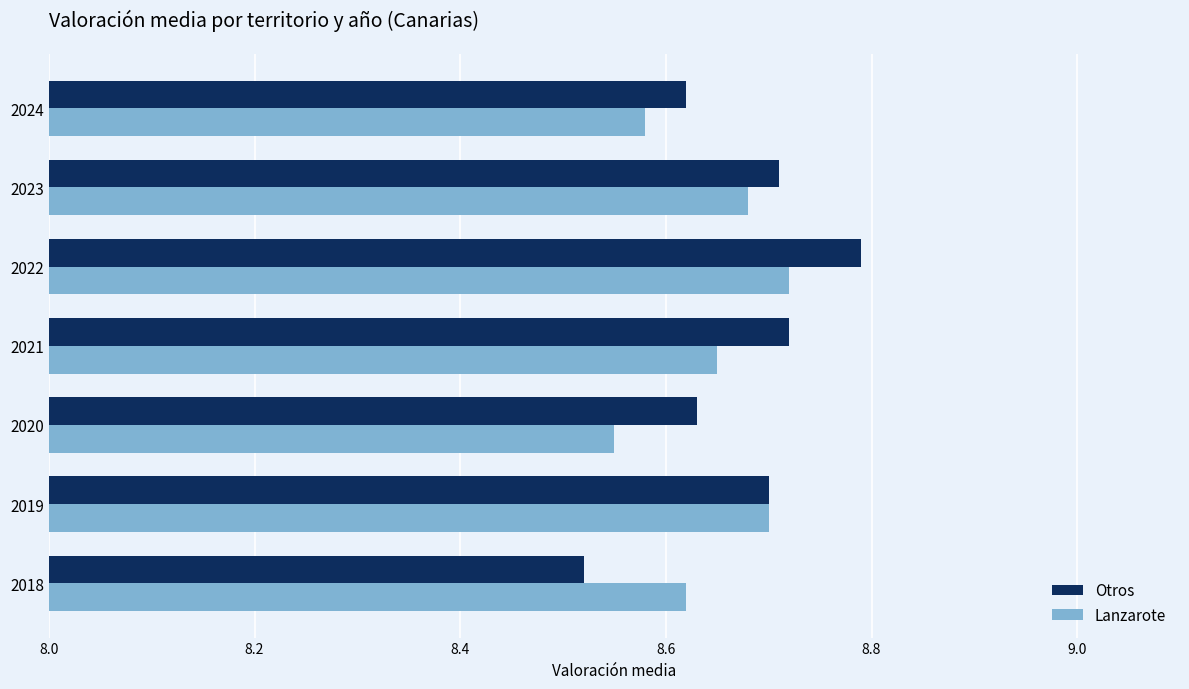

Which series has the largest range (max minus min)?

Otros